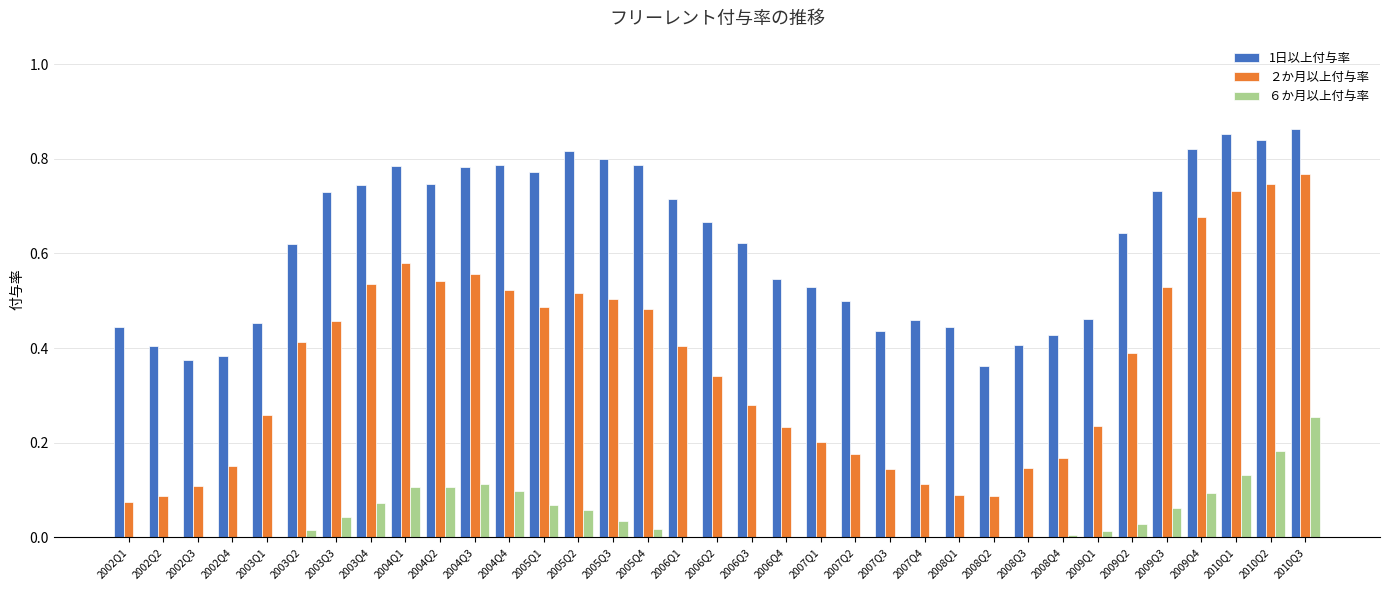

Is it true that ６か月以上付与率 equals 0.1 at 2004Q4?

True